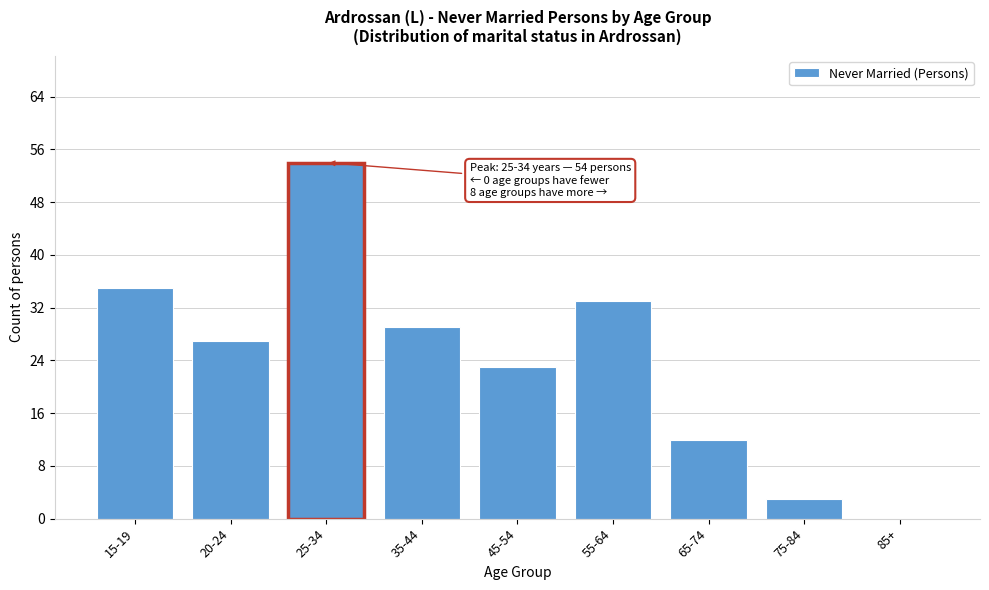

Reading left to right, transcribe all the data shown in this chart.

15-19=35	20-24=27	25-34=54	35-44=29	45-54=23	55-64=33	65-74=12	75-84=3	85+=0